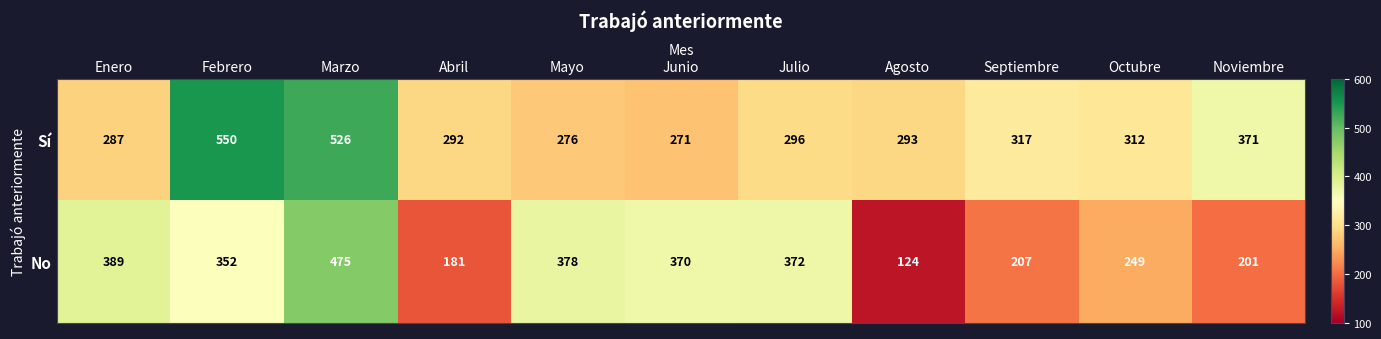

At which category is the sum across all series the highest?

Marzo